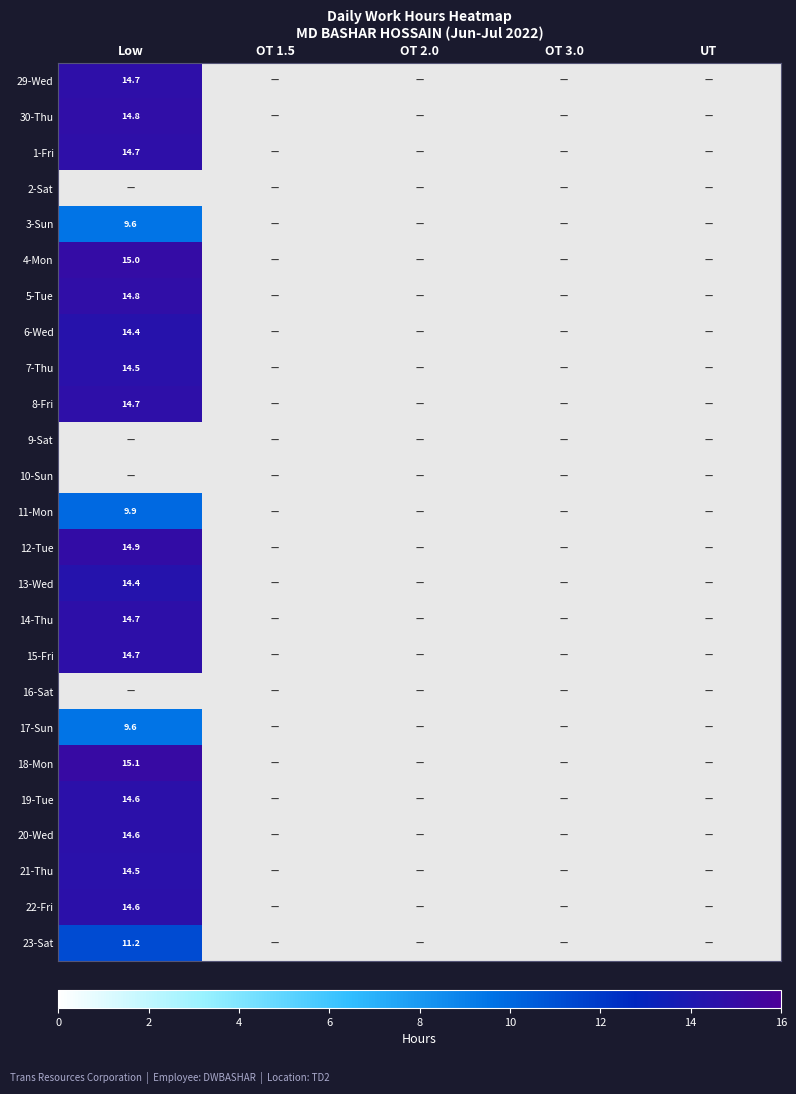

True or false: 21-Thu has a value of 9.0 at Low.

False